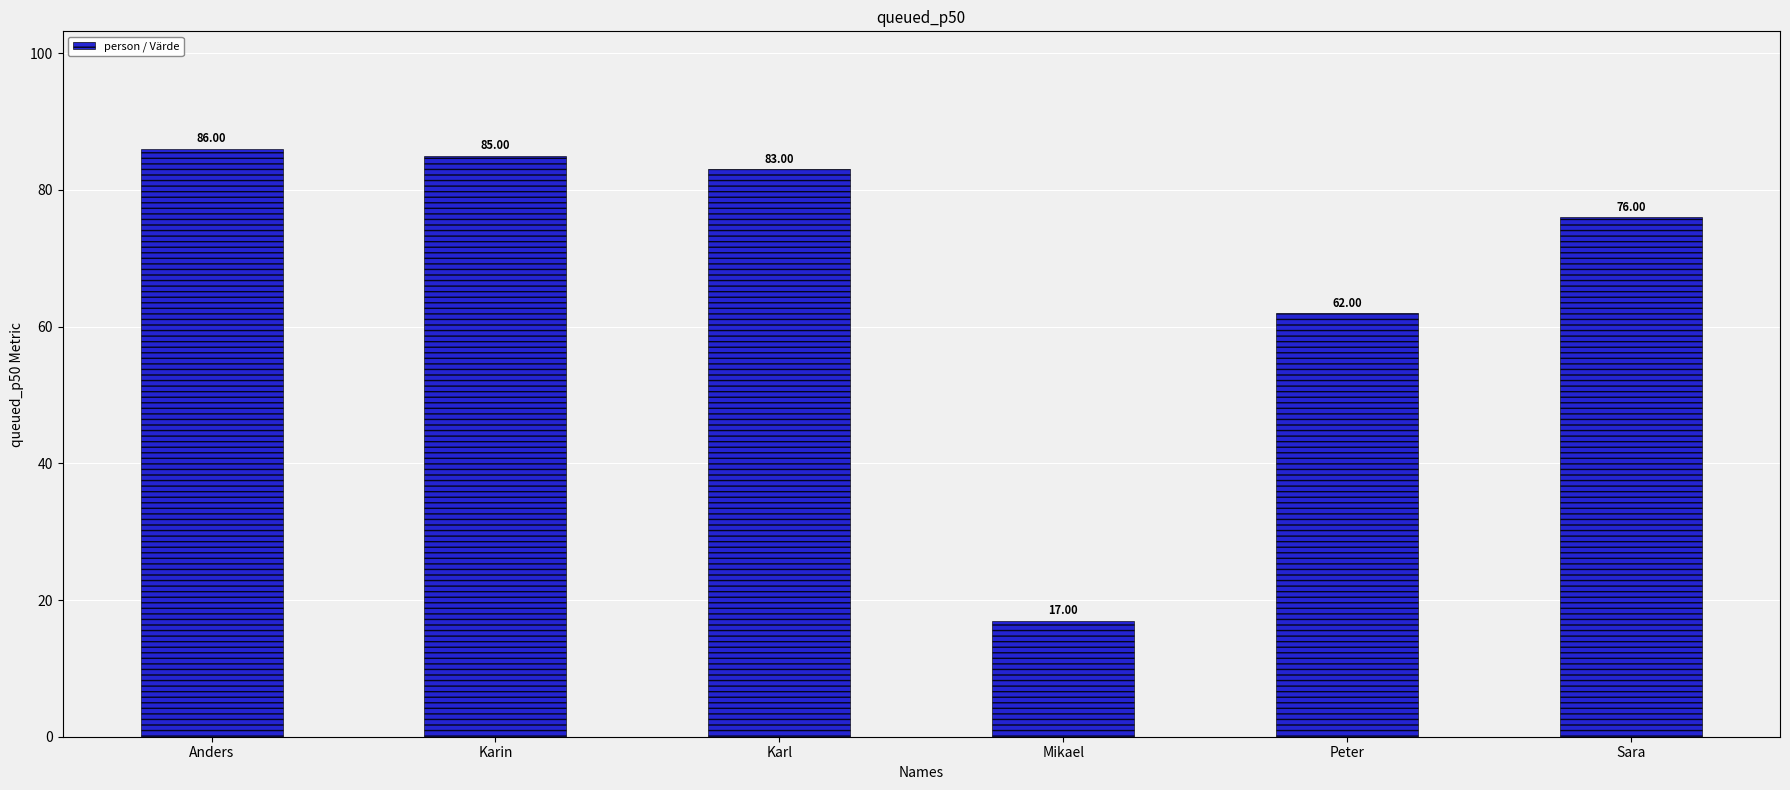

True or false: the data shows 32 at Karin.

False